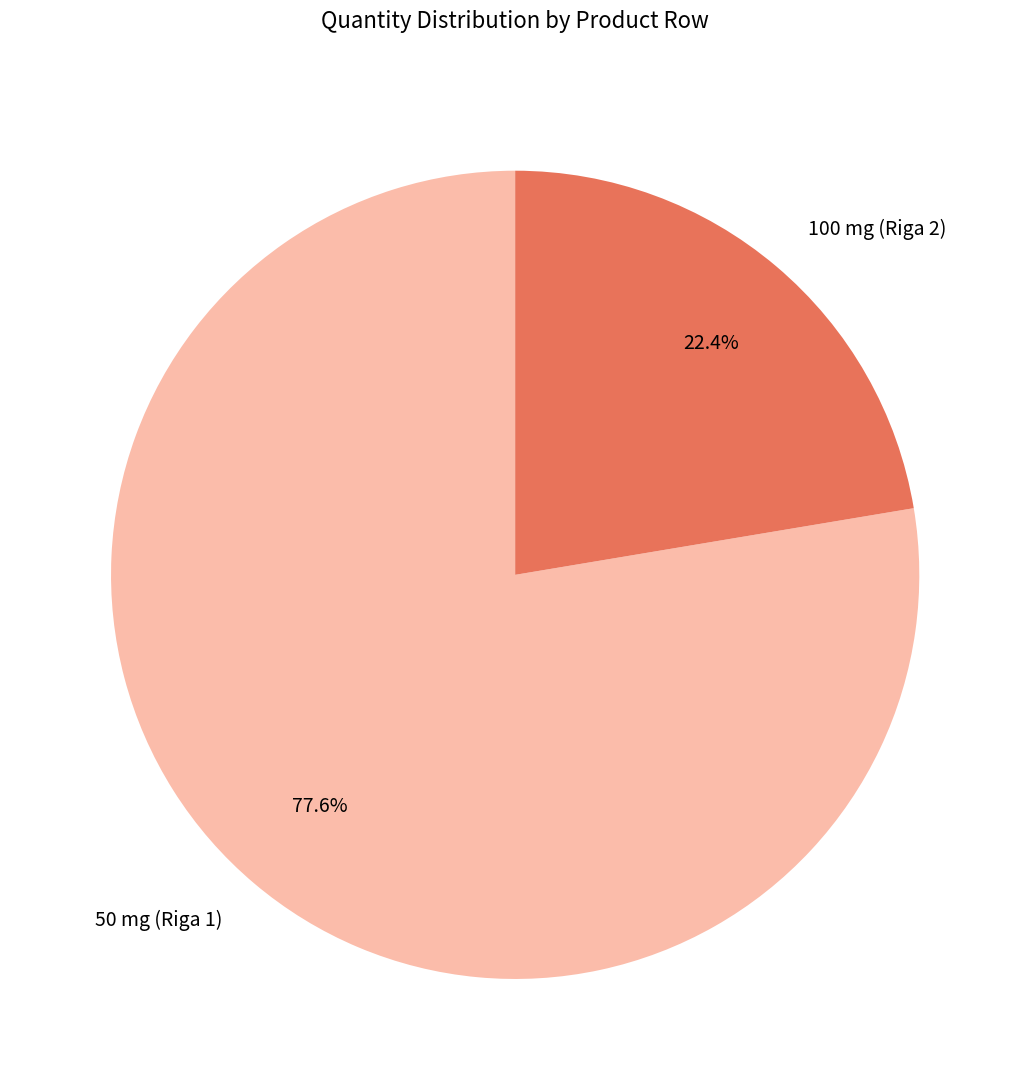

What is the smallest slice in the pie chart?

100 mg (Riga 2)